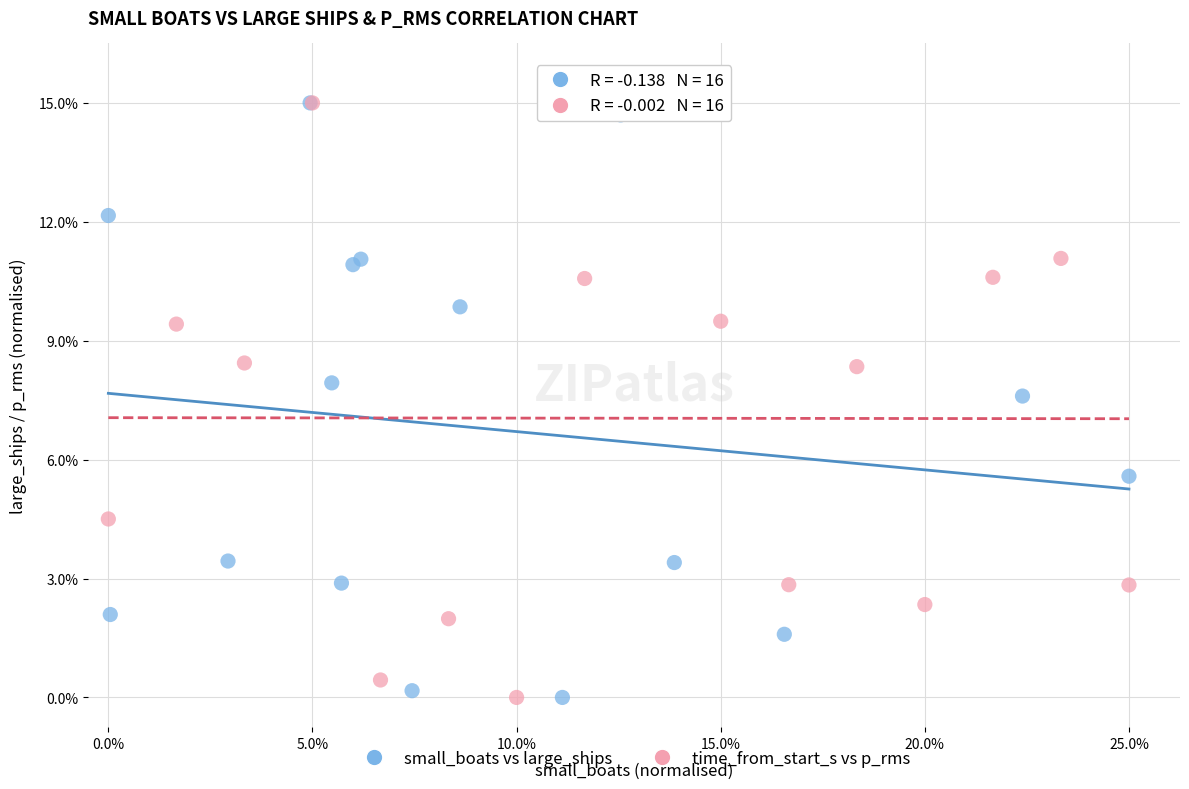

What are all the series names shown in the legend?

small_boats vs large_ships, time_from_start_s vs p_rms